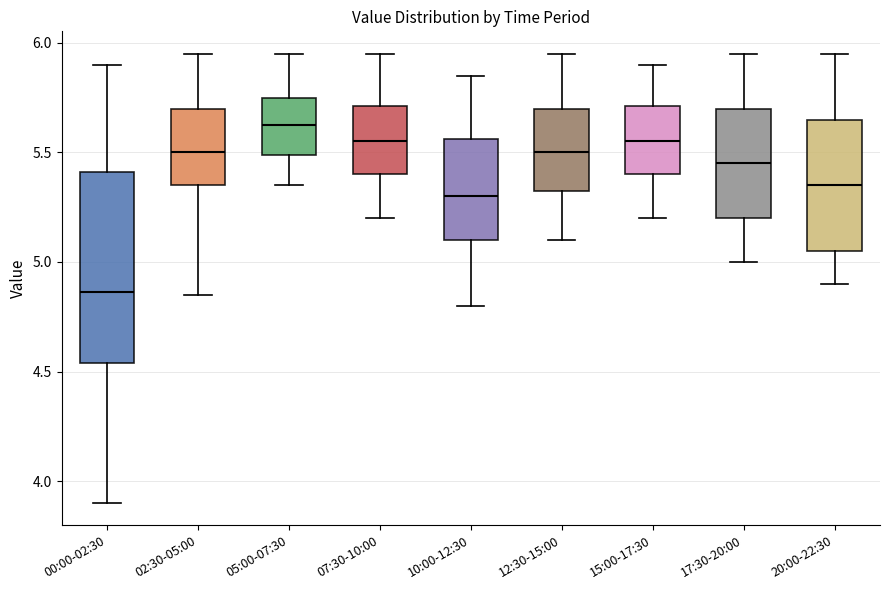

Which box's median line is the lowest?

00:00-02:30